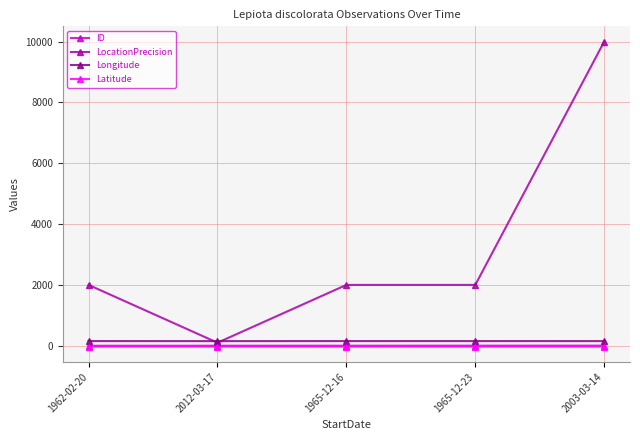

At which category does the chart reach its peak across all series?

2003-03-14